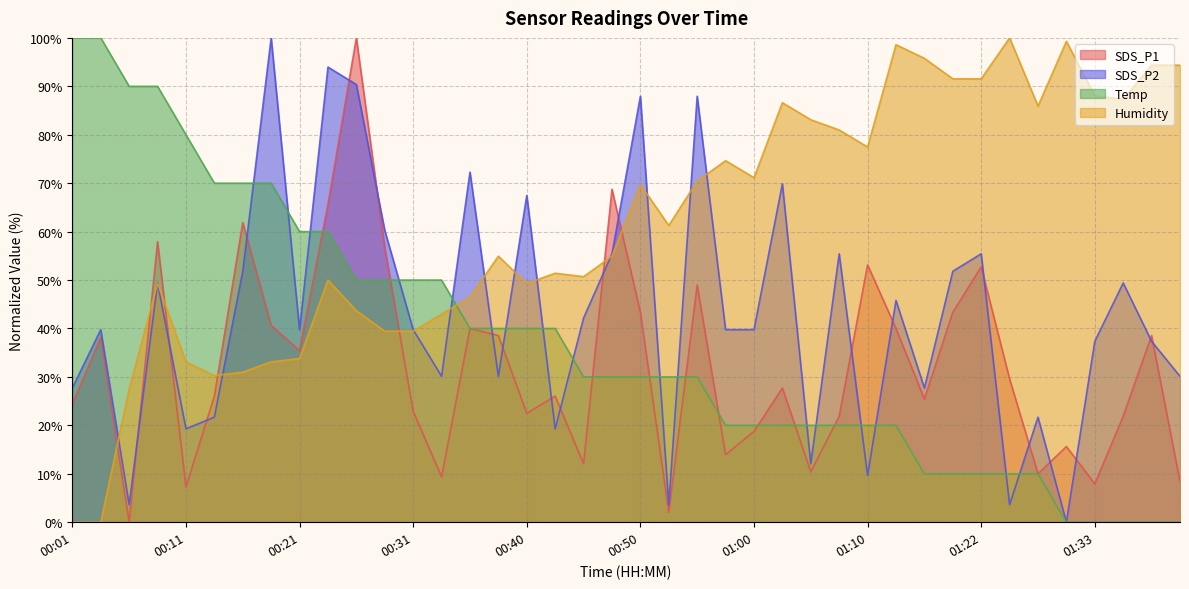

How many intersections are there between SDS_P1 and Temp?

9